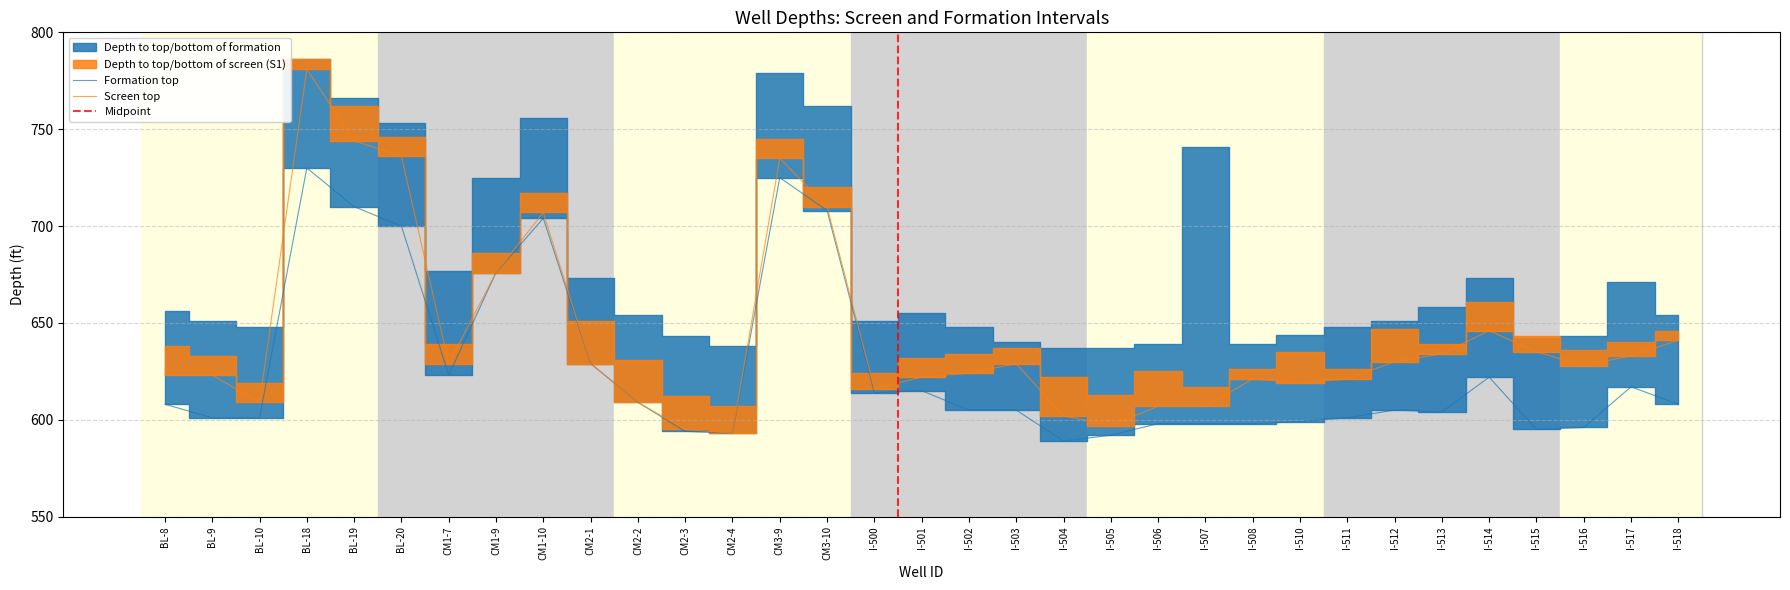

What is the minimum value shown in the chart?

589